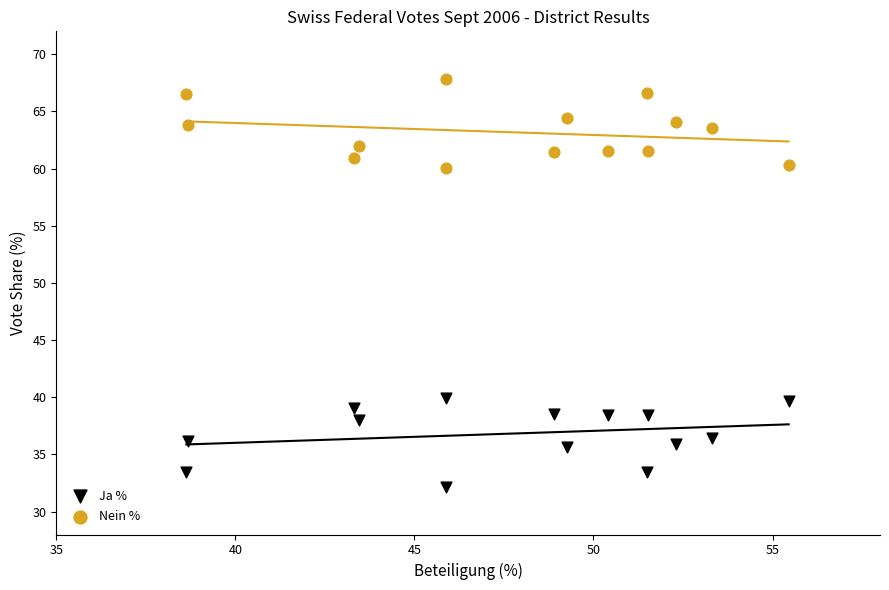

Which series contains the lowest Y value?

Ja %